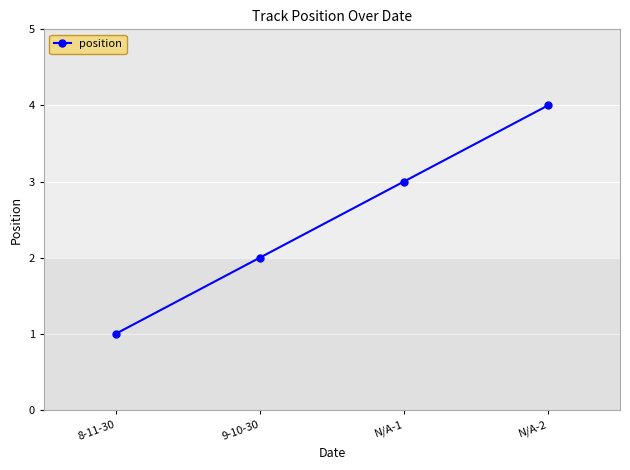

What is the smallest value displayed?

1